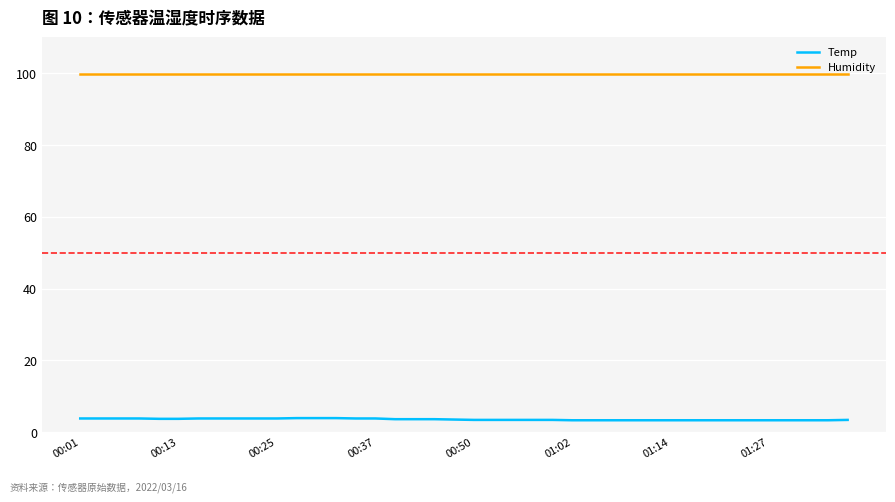

Which series has the widest spread of values?

Temp